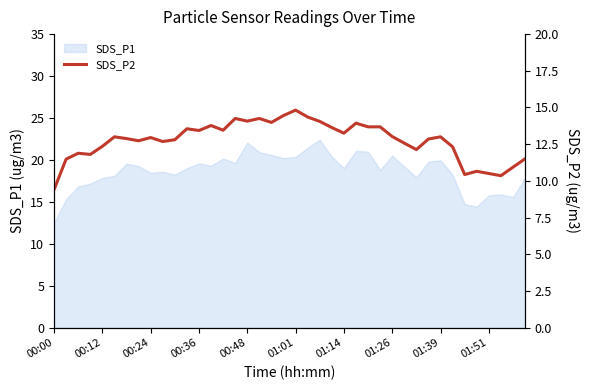

What is the change in value from 15 to 25?

-0.3